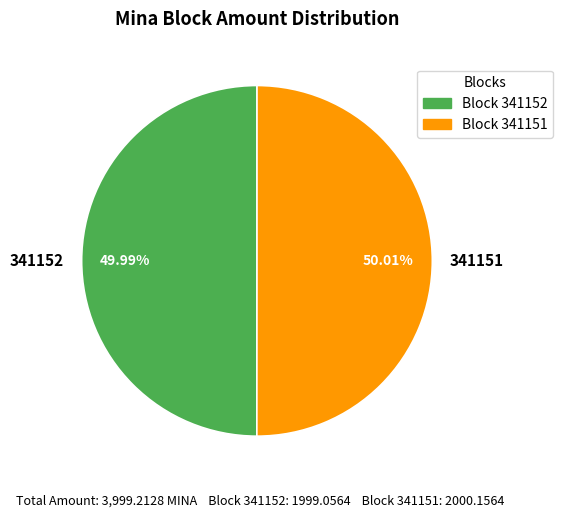

Combined, do 341152 and 341151 account for over 50%?

Yes